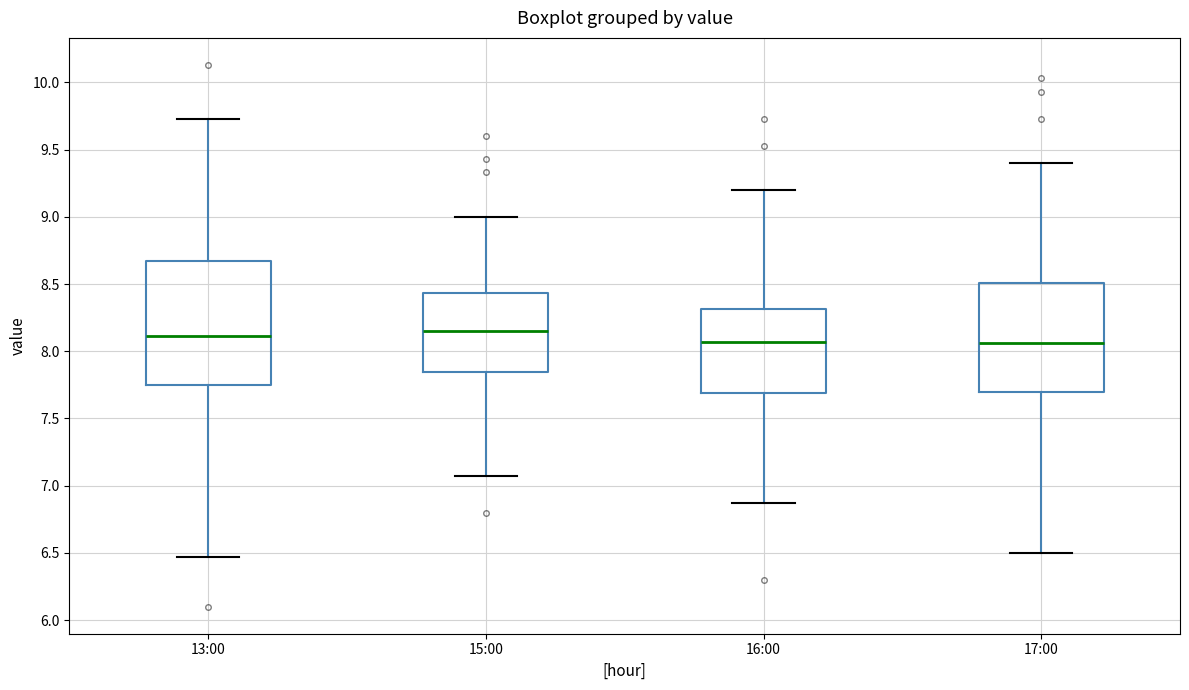

Comparing the boxes themselves (not the whiskers), which one is the tallest?

13:00